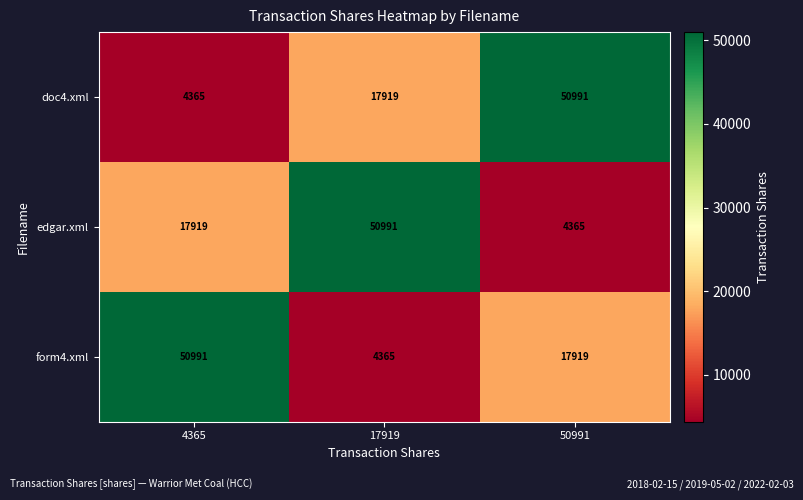

What is the average value of the form4.xml series?

24425